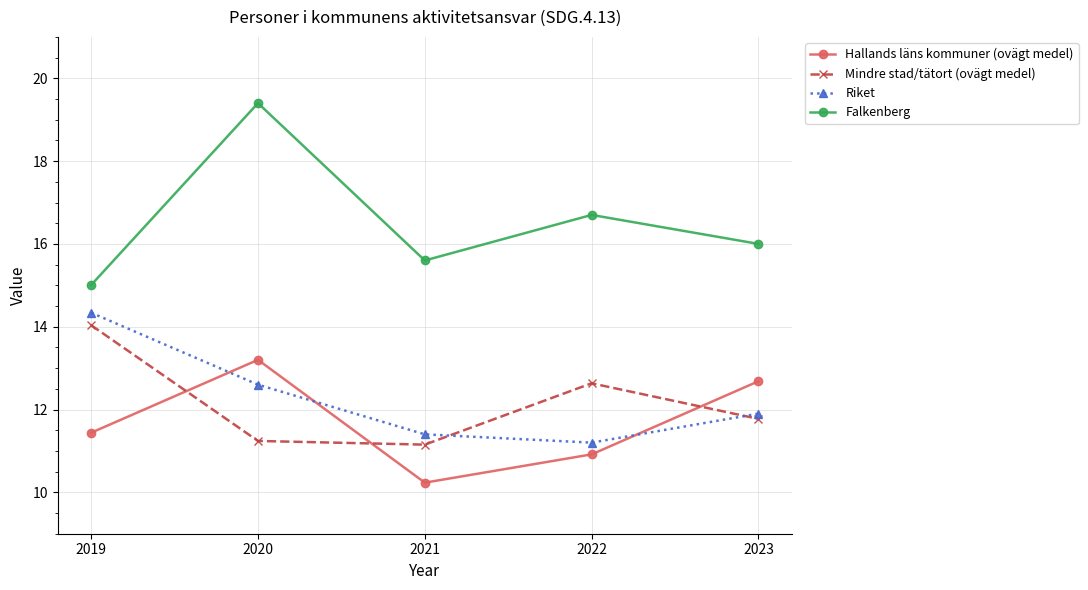

What value does the Hallands läns kommuner (ovägt medel) series have at 2019?

11.4